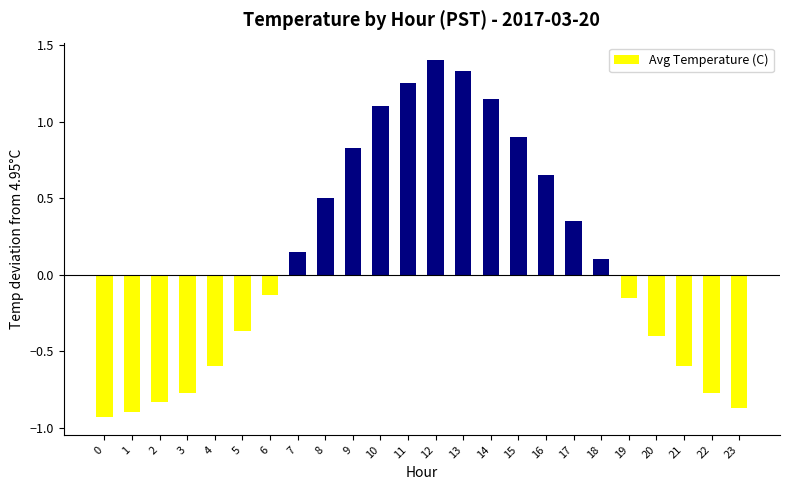

How many negative values are there?

12